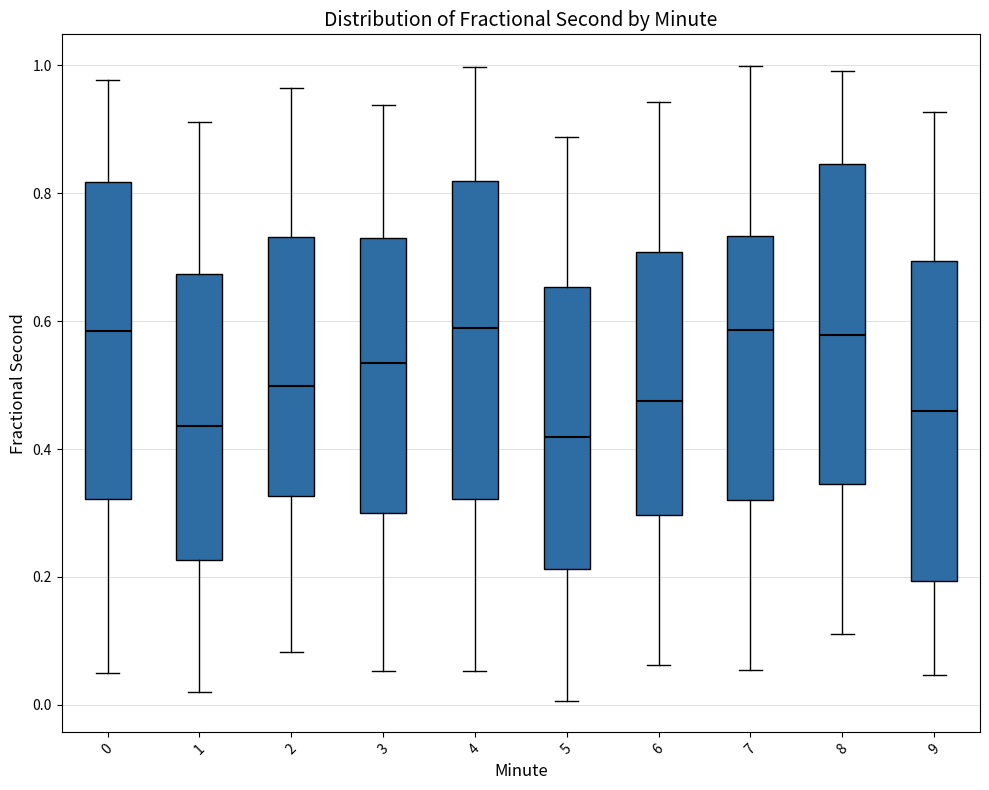

Reading left to right, transcribe this box plot: for each box, give where its median line is, the range the box spans, and where its two whiskers end, as read against the y-axis. The values are not printed on the chart, so give them approximately, as read against the axis.

0: median 0.58, box 0.32 to 0.82, whiskers 0.04 to 0.98
1: median 0.44, box 0.22 to 0.68, whiskers 0.02 to 0.92
2: median 0.50, box 0.32 to 0.74, whiskers 0.08 to 0.96
3: median 0.54, box 0.30 to 0.74, whiskers 0.06 to 0.94
4: median 0.58, box 0.32 to 0.82, whiskers 0.06 to 1.00
5: median 0.42, box 0.22 to 0.66, whiskers 0.00 to 0.88
6: median 0.48, box 0.30 to 0.70, whiskers 0.06 to 0.94
7: median 0.58, box 0.32 to 0.74, whiskers 0.06 to 1.00
8: median 0.58, box 0.34 to 0.84, whiskers 0.12 to 1.00
9: median 0.46, box 0.20 to 0.70, whiskers 0.04 to 0.92